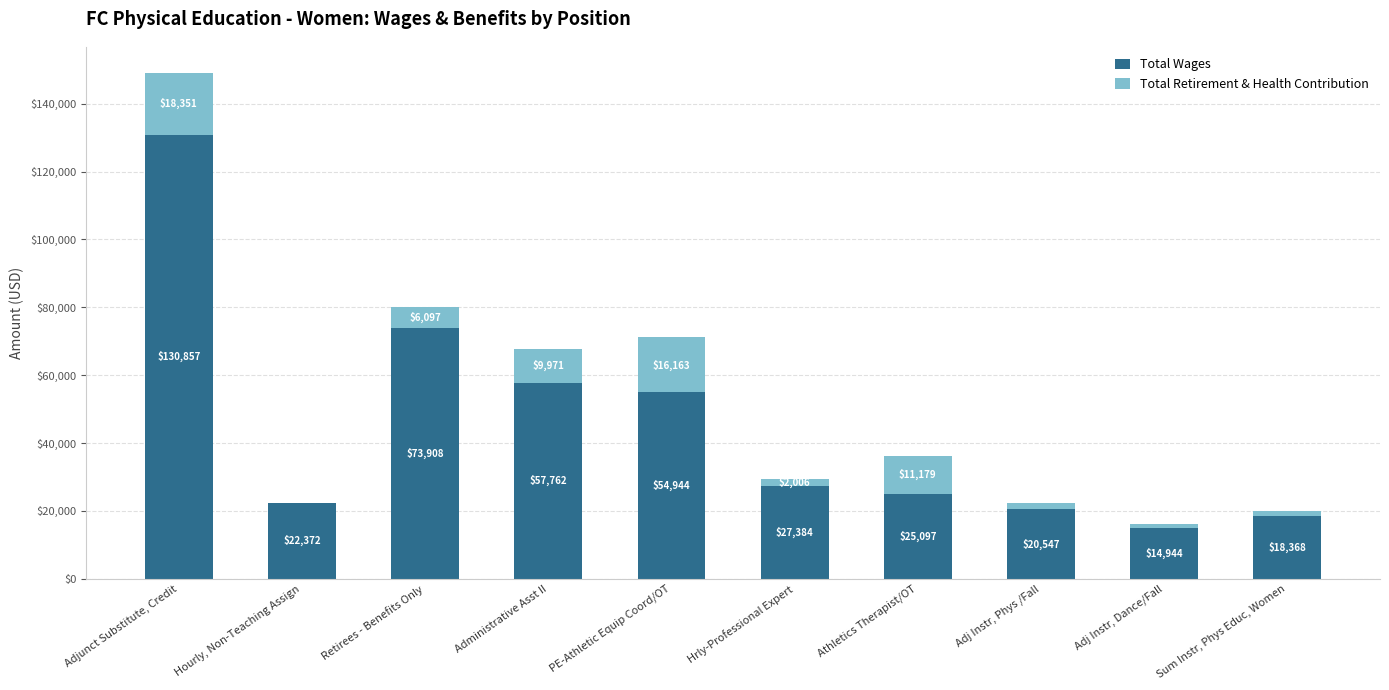

The Total Wages series shows 58580 at Adjunct Substitute, Credit. True or false?

False